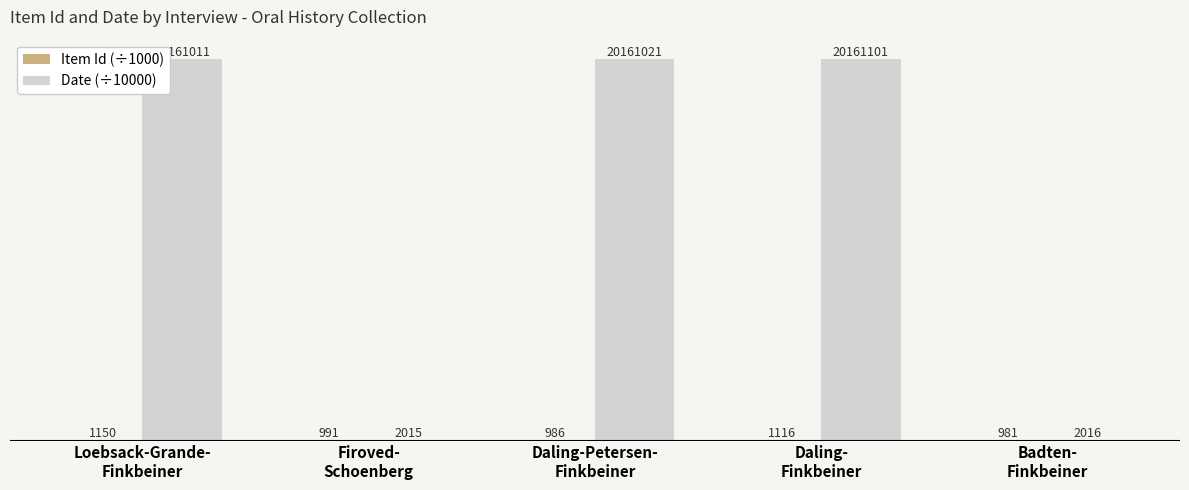

At how many categories does at least one series exceed 1028?

3